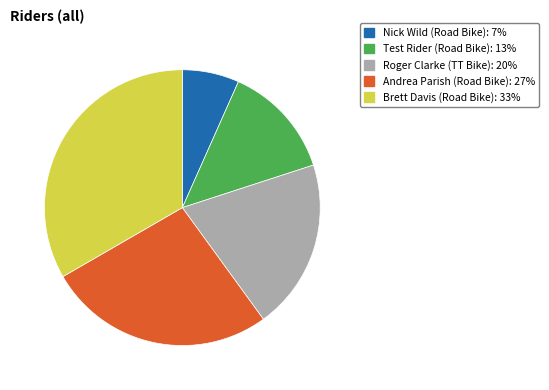

What is the ratio of the value at Brett Davis (Road Bike) to the value at Roger Clarke (TT Bike)?

1.7